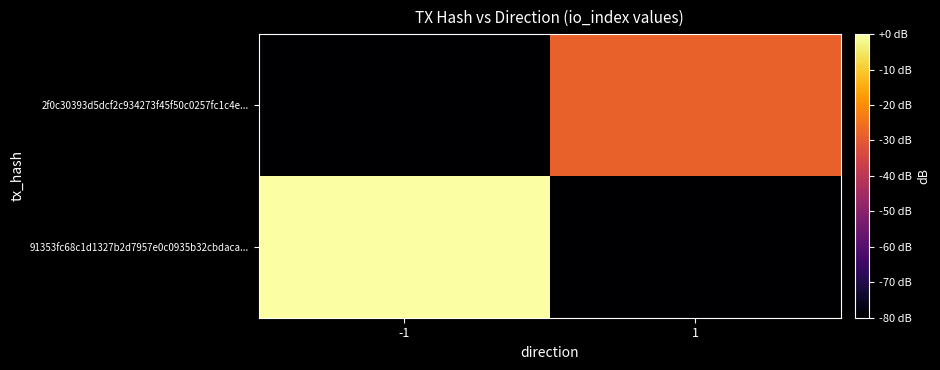

What is the spread (max minus min) of values at -1?

80.0